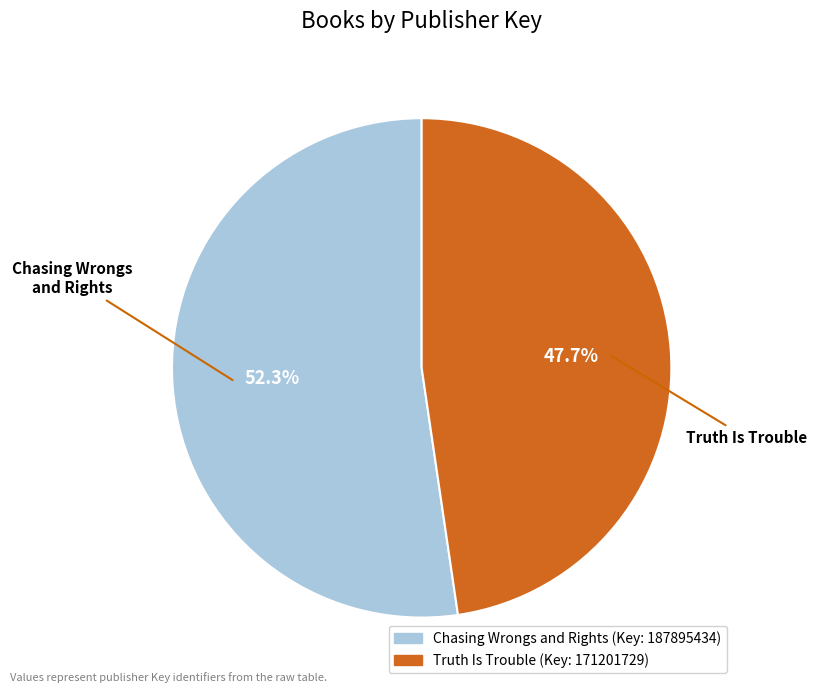

To the nearest percent, what is the difference between the Chasing Wrongs and Rights and Truth Is Trouble slice percentages?

5%